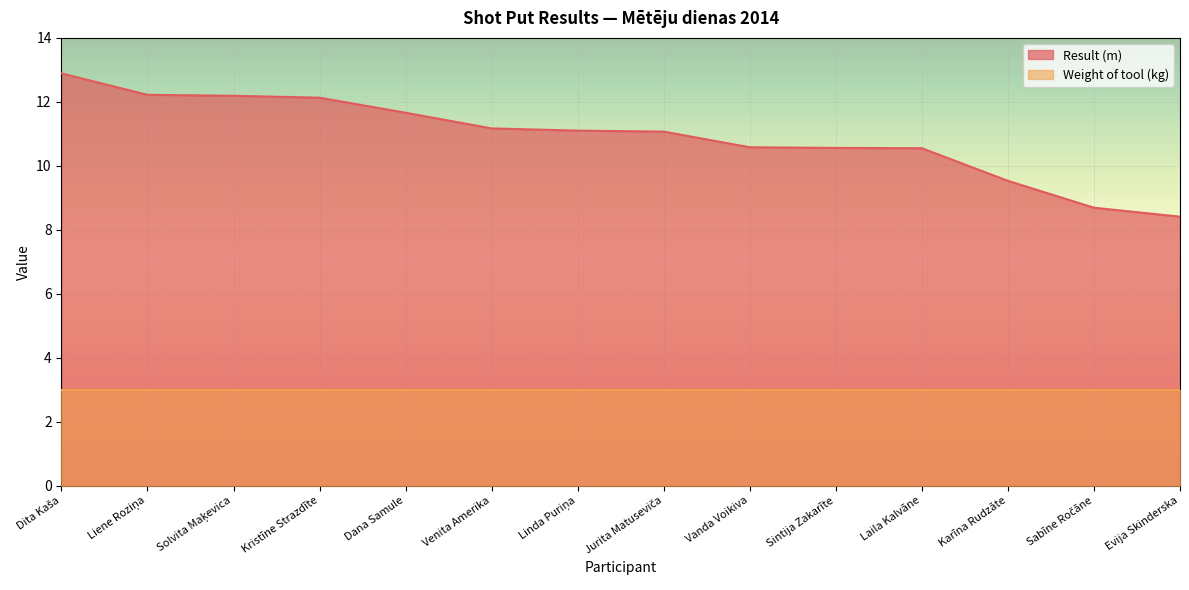

What is the label of the 9th point from the right?

Venita Amerika